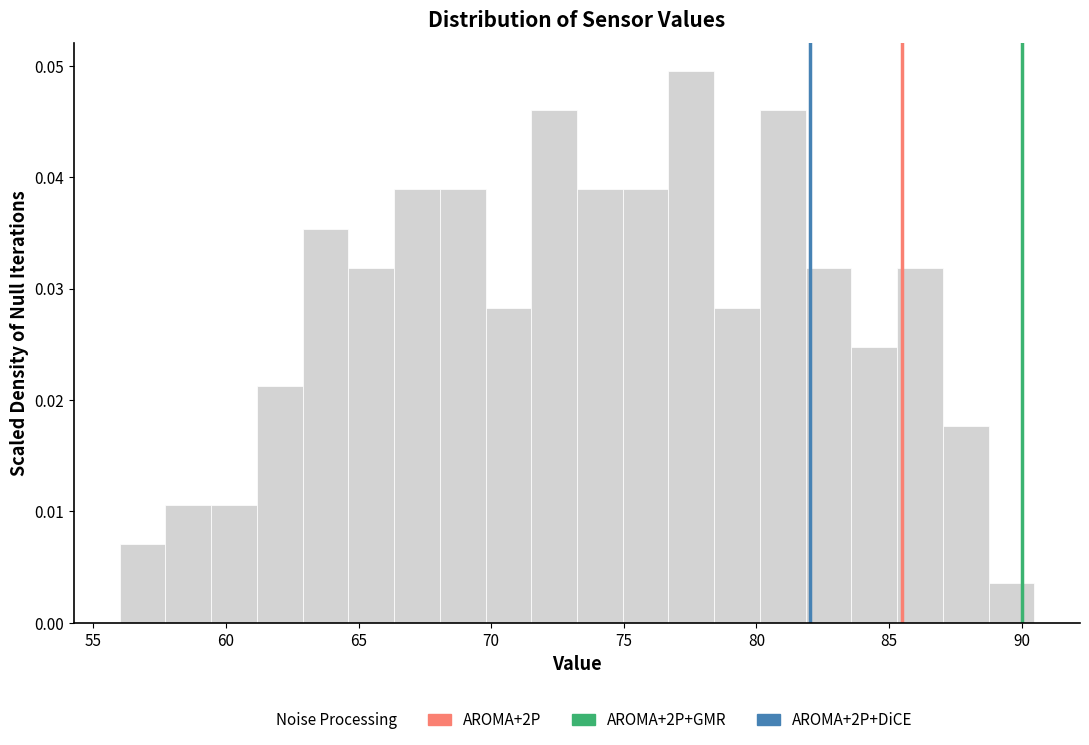

Read against the x-axis, roughly where is the centre of the tallest bar?

77.5